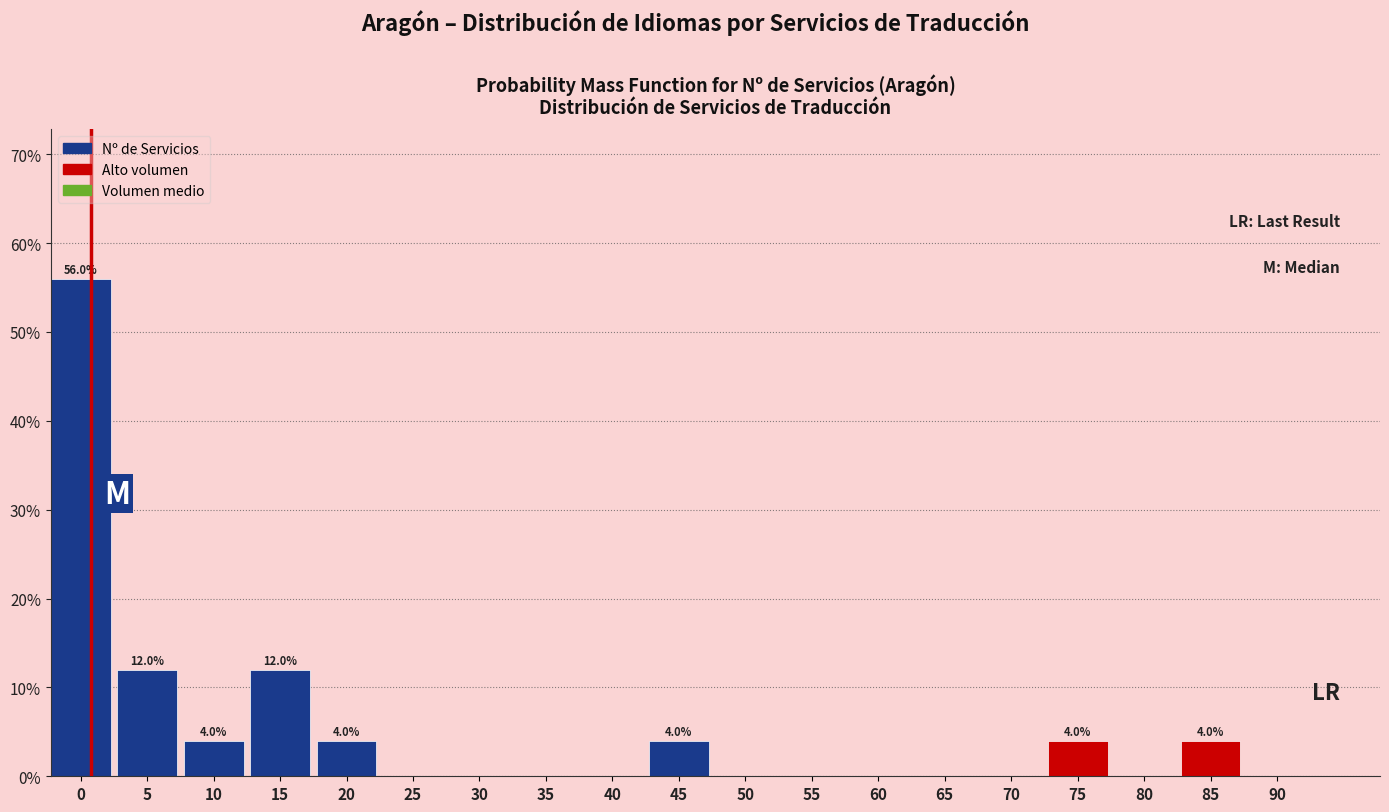

Reading left to right, transcribe all the data shown in this chart.

0=56.0	5=12.0	10=4.0	15=12.0	20=4.0	25=0.0	30=0.0	35=0.0	40=0.0	45=4.0	50=0.0	55=0.0	60=0.0	65=0.0	70=0.0	75=4.0	80=0.0	85=4.0	90=0.0